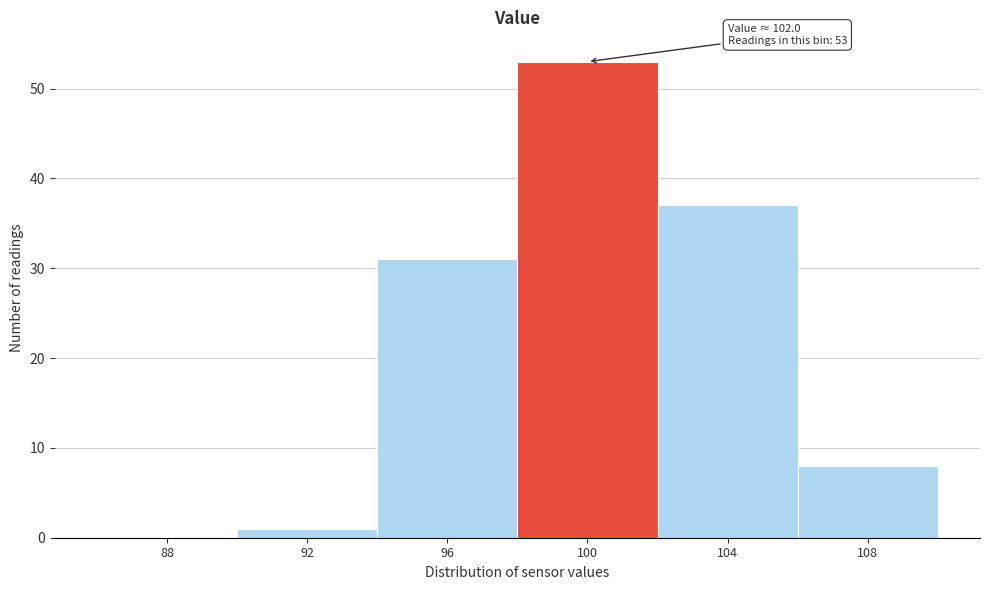

Reading left to right, transcribe all the data shown in this chart.

88=0	92=1	96=31	100=53	104=37	108=8